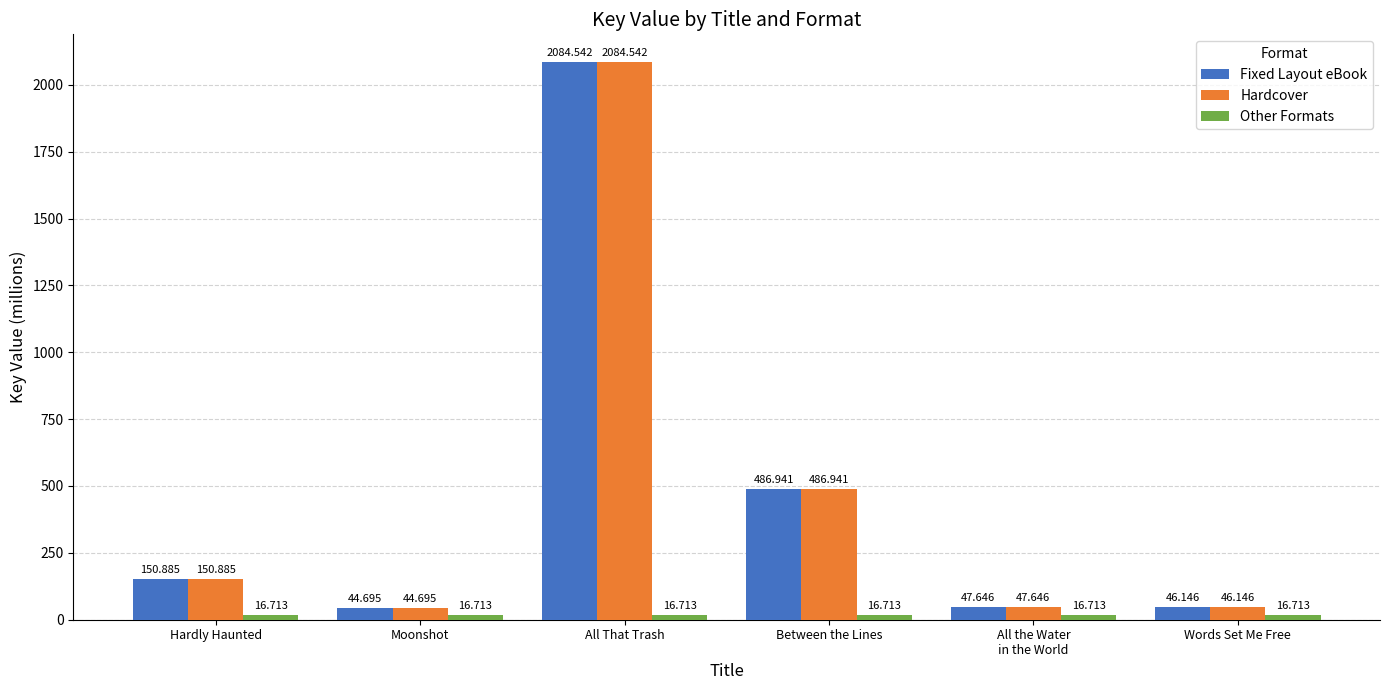

What is the total value across all series at All That Trash?

4185.8